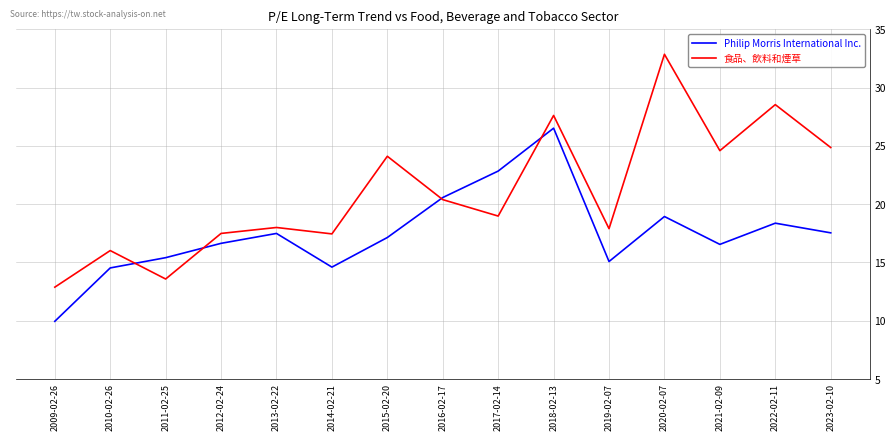

What position from the right is 2009-02-26?

15